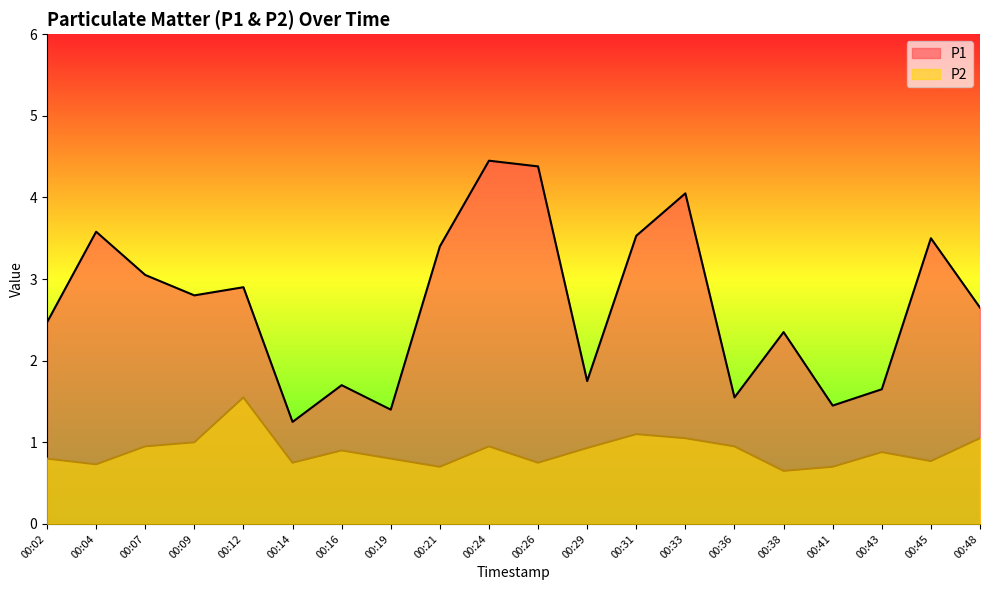

True or false: P1 and P2 cross at least once.

False